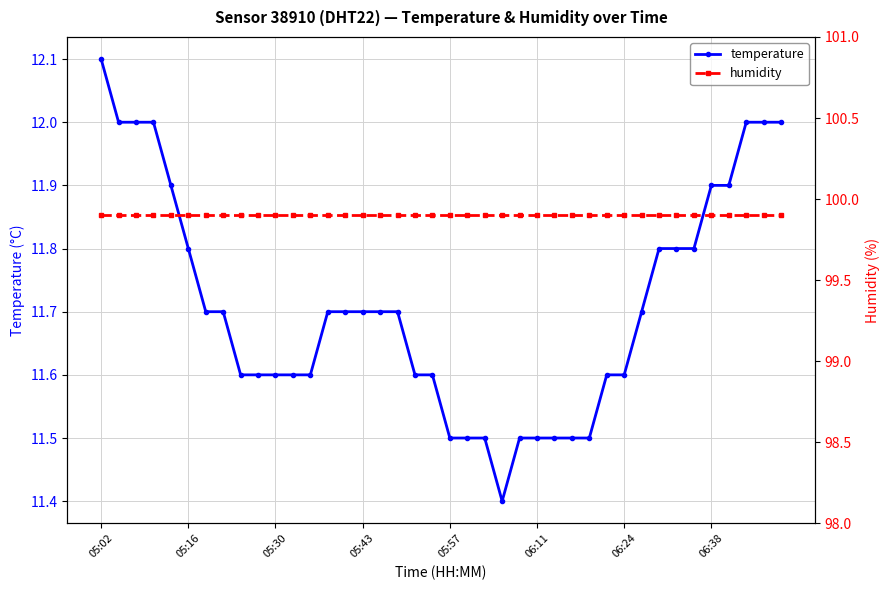

True or false: temperature and humidity intersect in this chart.

False